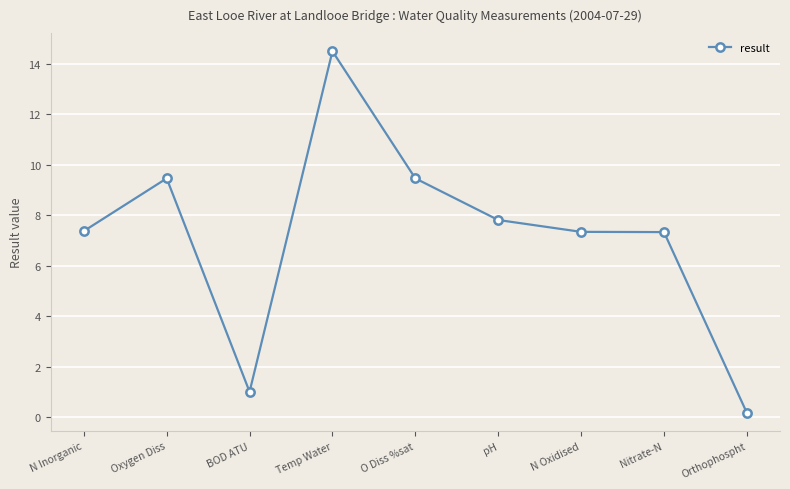

True or false: the data shows 7.3 at N Oxidised.

True